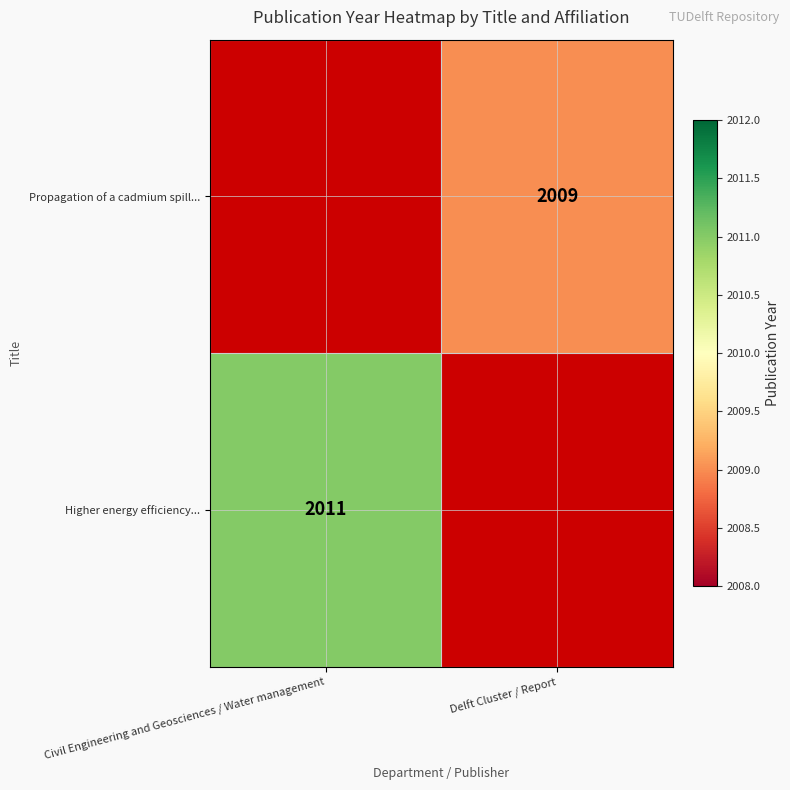

The value of Higher energy efficiency... at Civil Engineering and Geosciences / Water management is 2848. True or false?

False